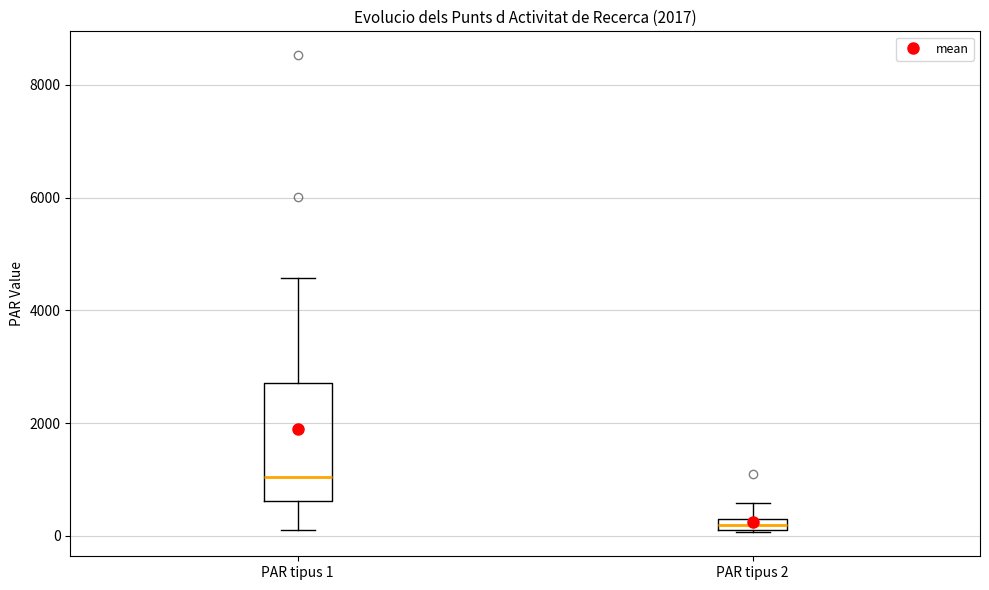

Where is the upper edge of the box for PAR tipus 2 on the y-axis? The values are not printed on the chart, so give them approximately, as read against the axis.

400